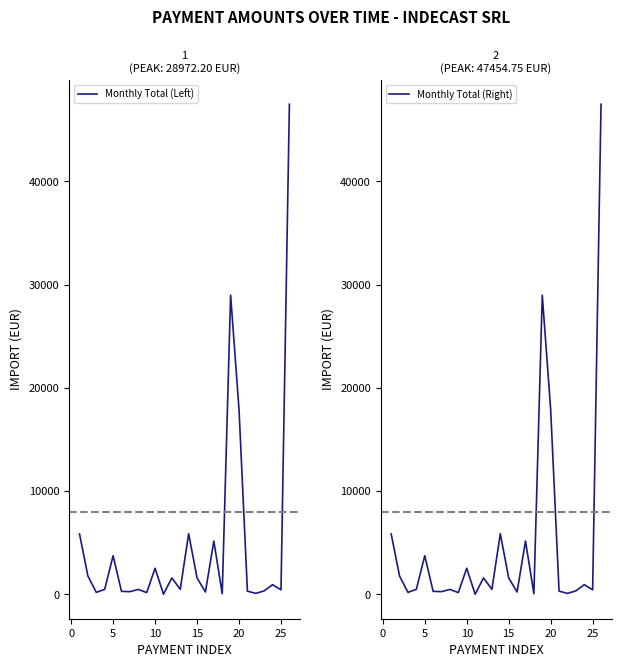

What is the difference between the second highest and minimum values in the Monthly Total (Right) series?

28947.2